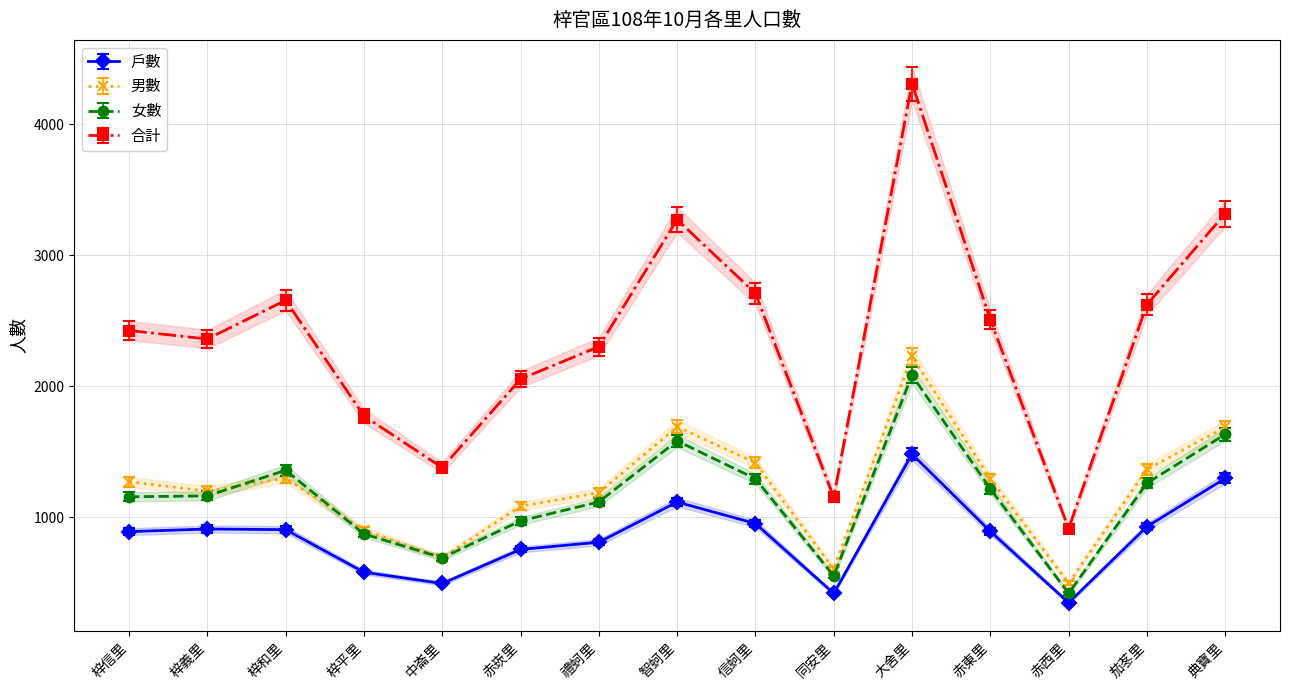

True or false: 合計 and 戶數 intersect in this chart.

False